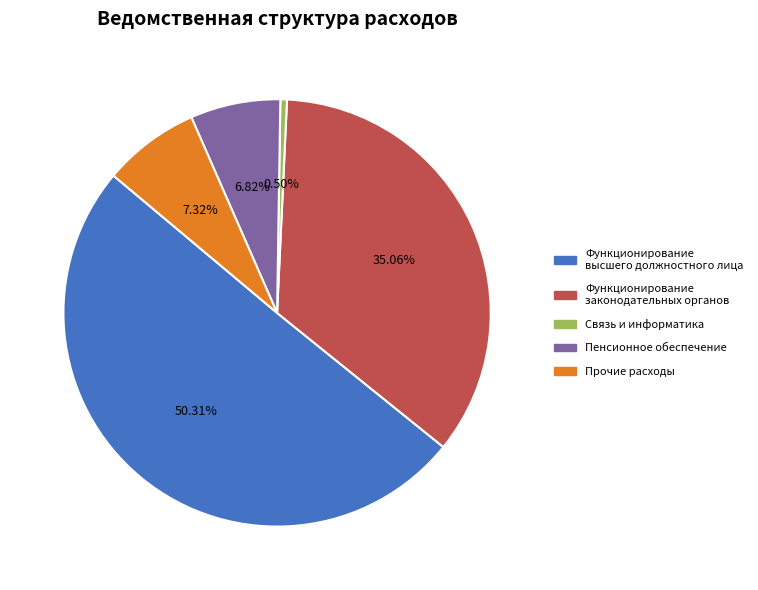

Is the sum of Функционирование высшего должностного лица and Связь и информатика greater than half?

Yes